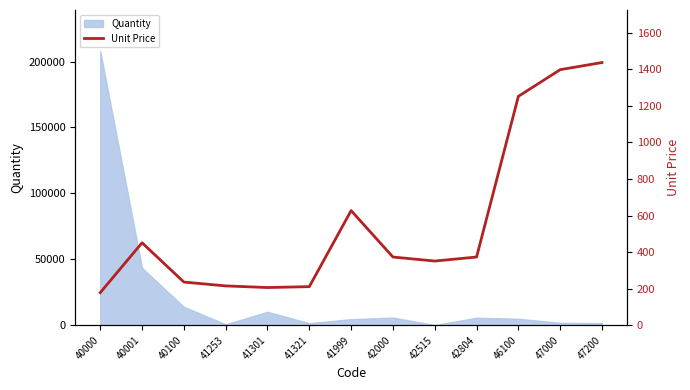

What is the greatest value displayed?

1437